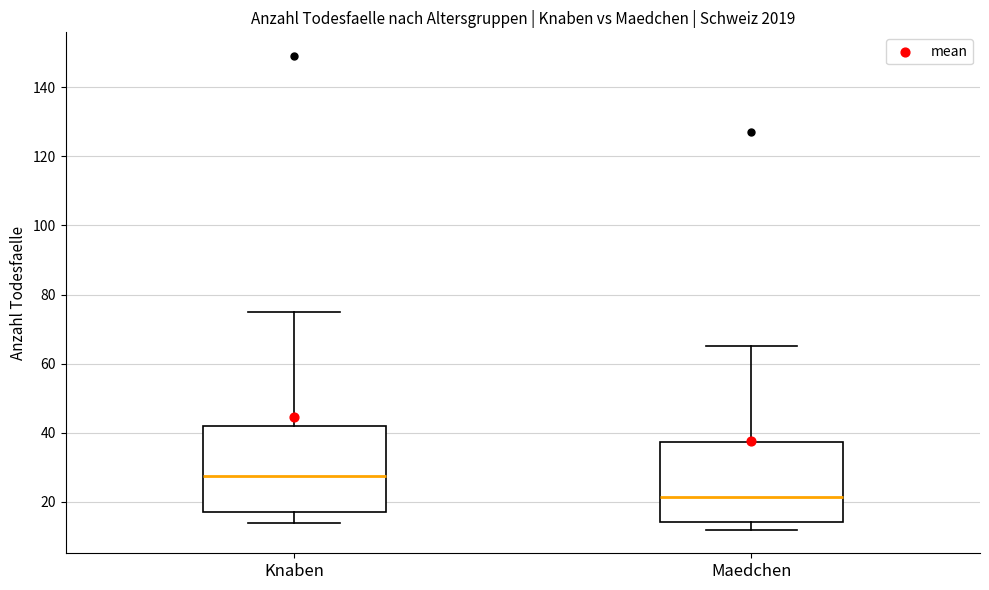

Reading left to right, read every box against the y-axis: the position of its median line, the range the box covers, and the ends of its whiskers. The values are not printed on the chart, so give them approximately, as read against the axis.

Knaben: median 28, box 18 to 42, whiskers 14 to 76
Maedchen: median 22, box 14 to 38, whiskers 12 to 66